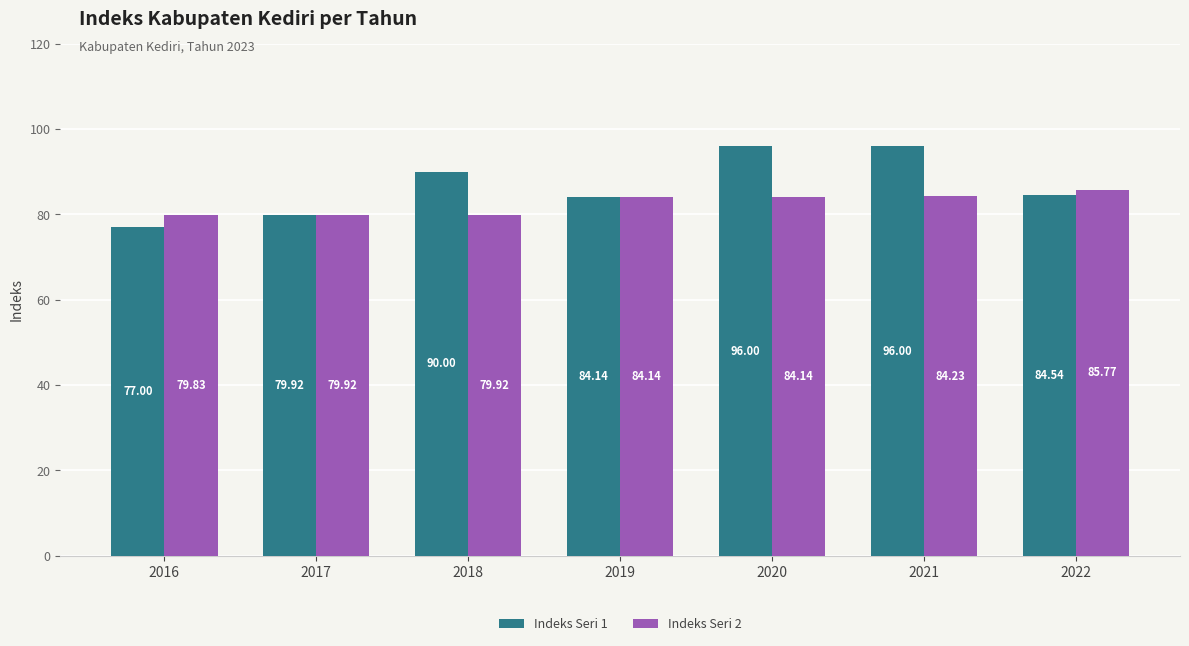

At 2020, list the series in order from smallest to largest.

Indeks Seri 2, Indeks Seri 1